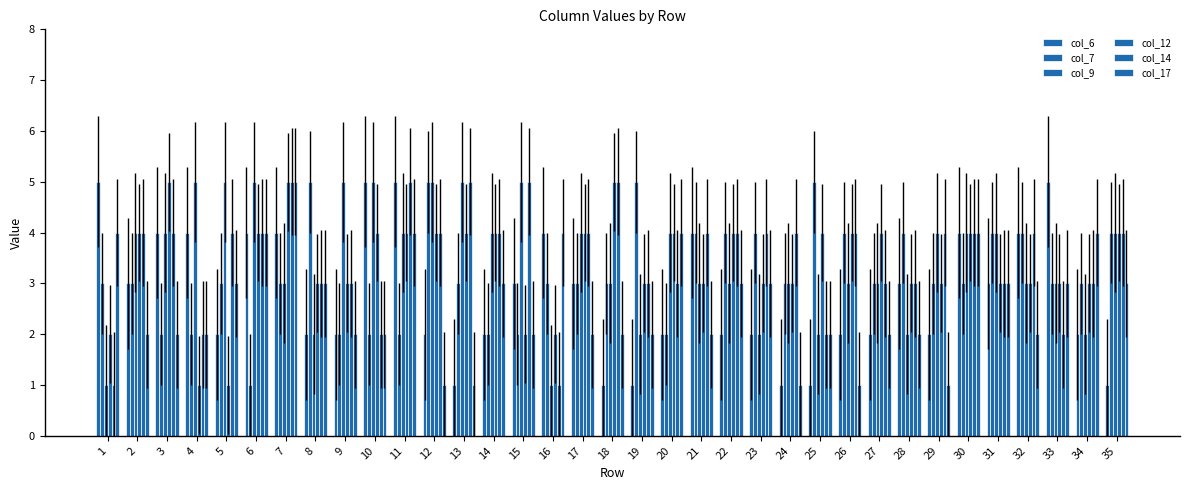

How many distinct data groups are displayed?

6